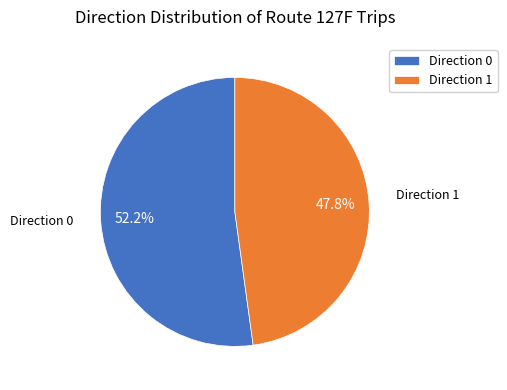

Which slice is the smallest?

Direction 1